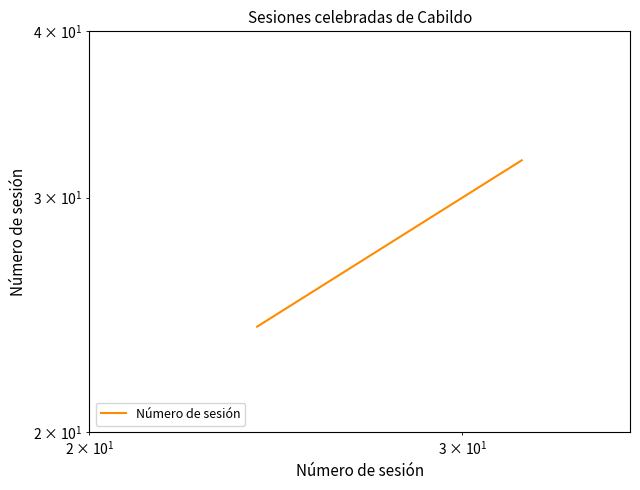

True or false: there are more than 1 points higher than both neighbors.

False